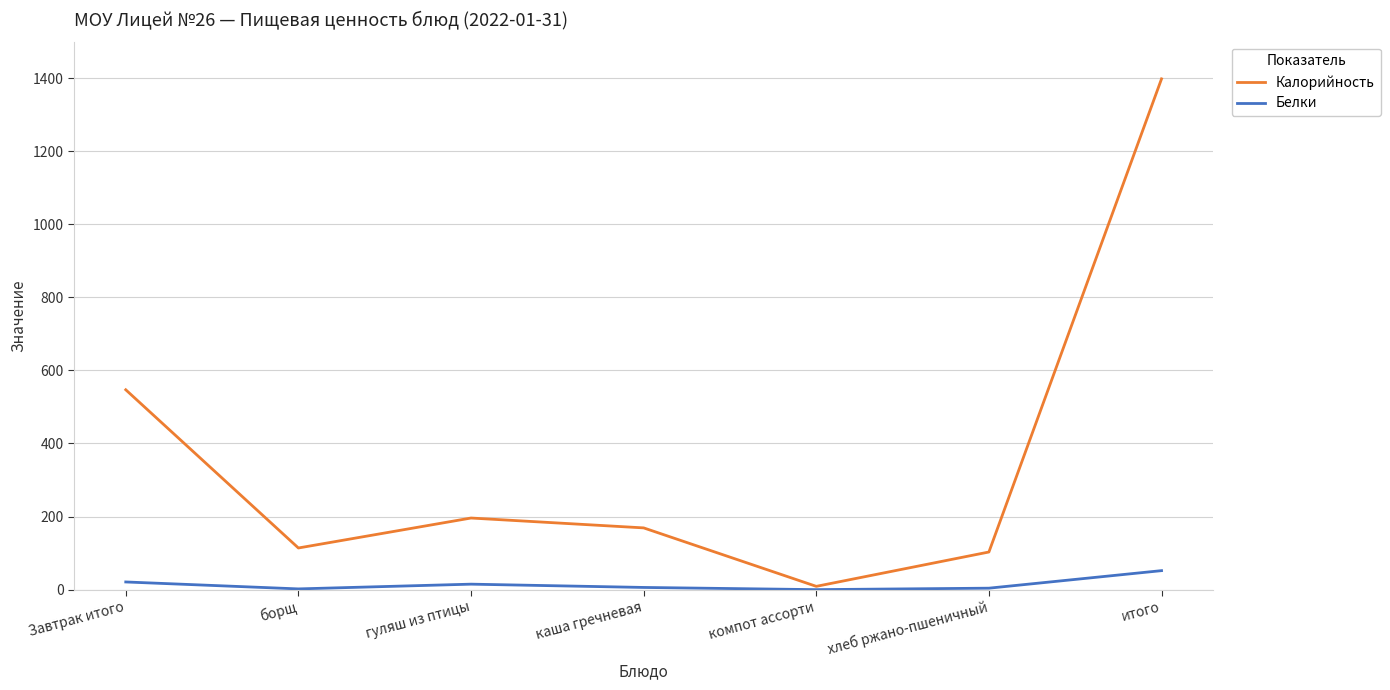

List the series in order of their overall mean, lowest first.

Белки, Калорийность